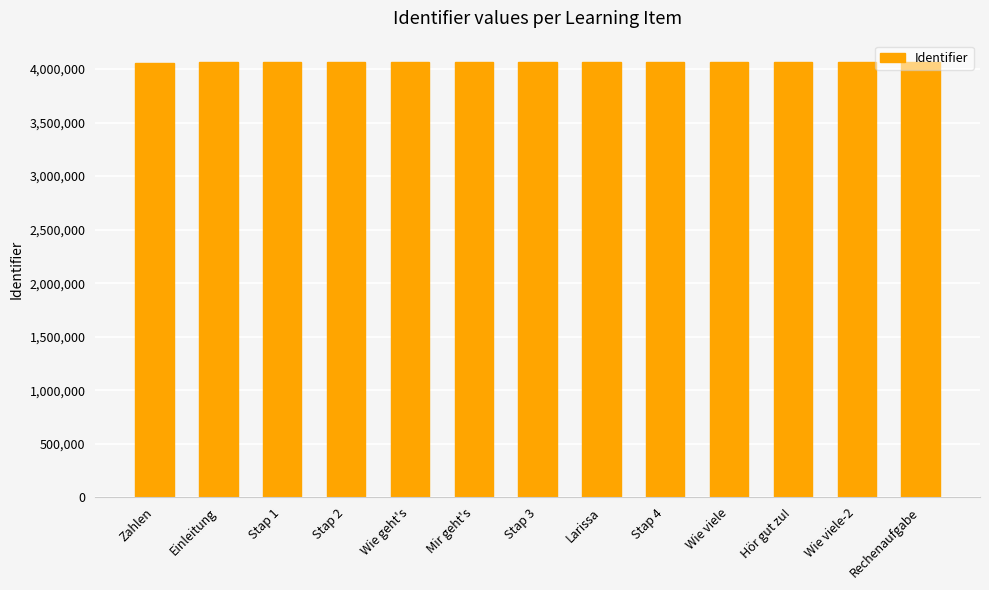

True or false: the data shows 5465410 at Wie viele-2.

False